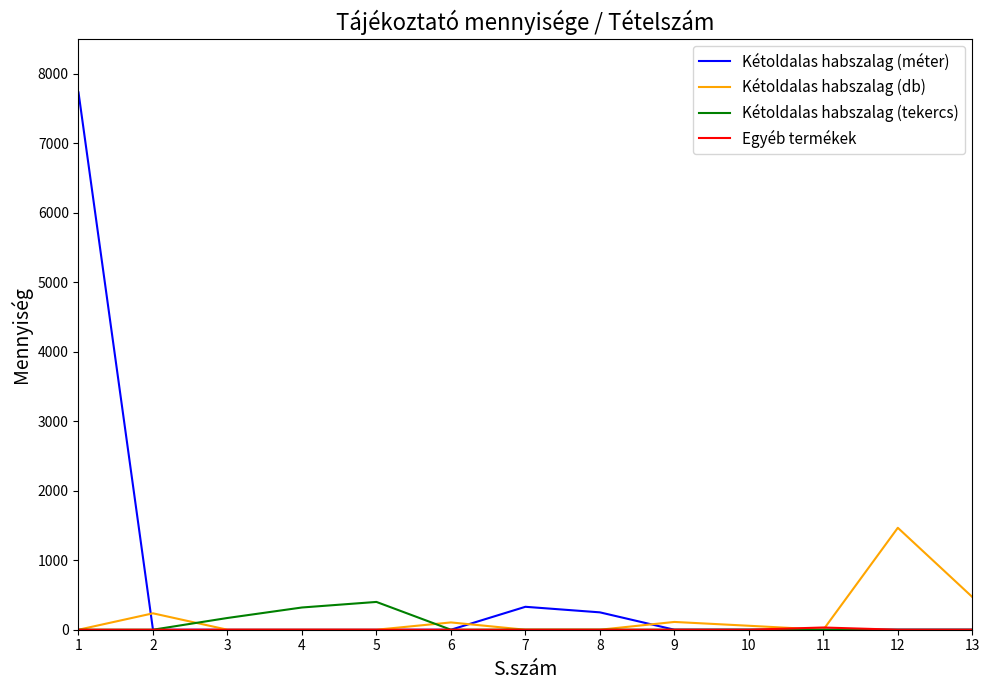

Which series ends up on top after the final intersection of Kétoldalas habszalag (tekercs) and Kétoldalas habszalag (db)?

Kétoldalas habszalag (db)